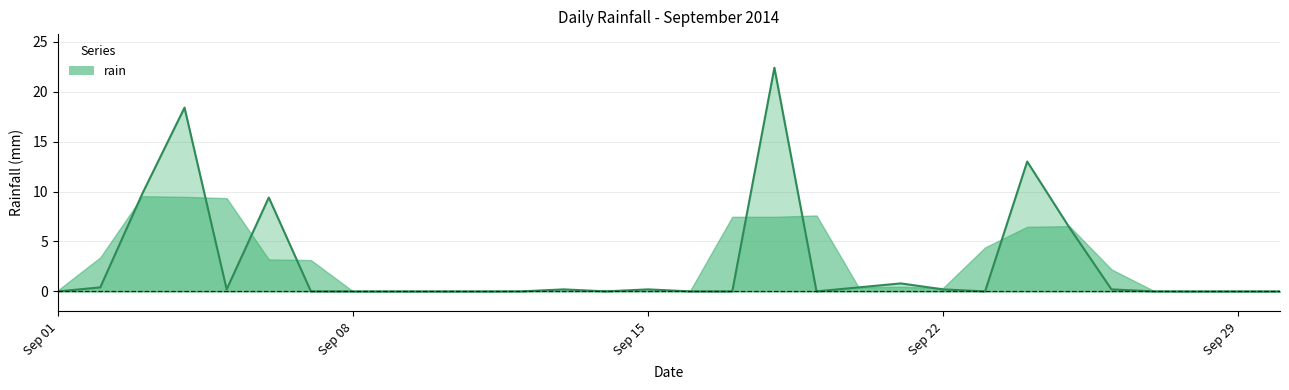

What is the maximum value shown in the chart?

22.4